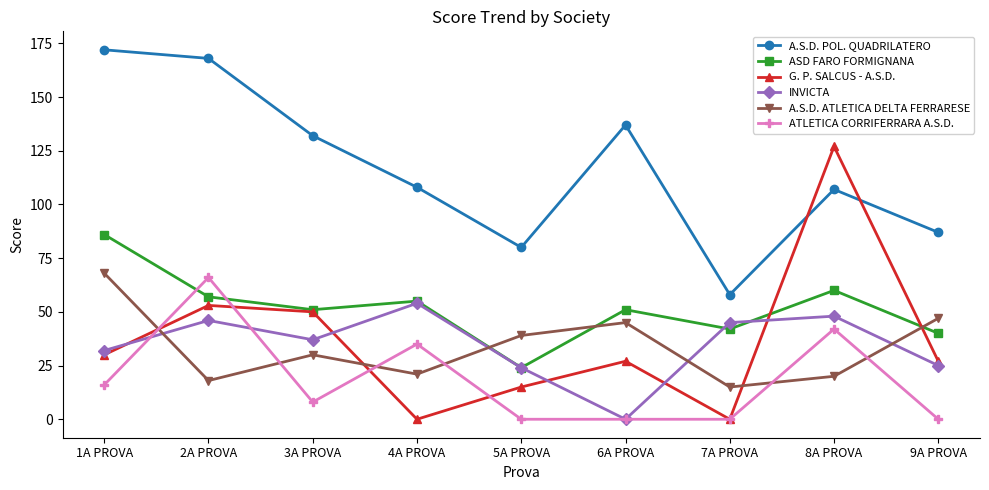

How many interior local valleys does the INVICTA series have?

2